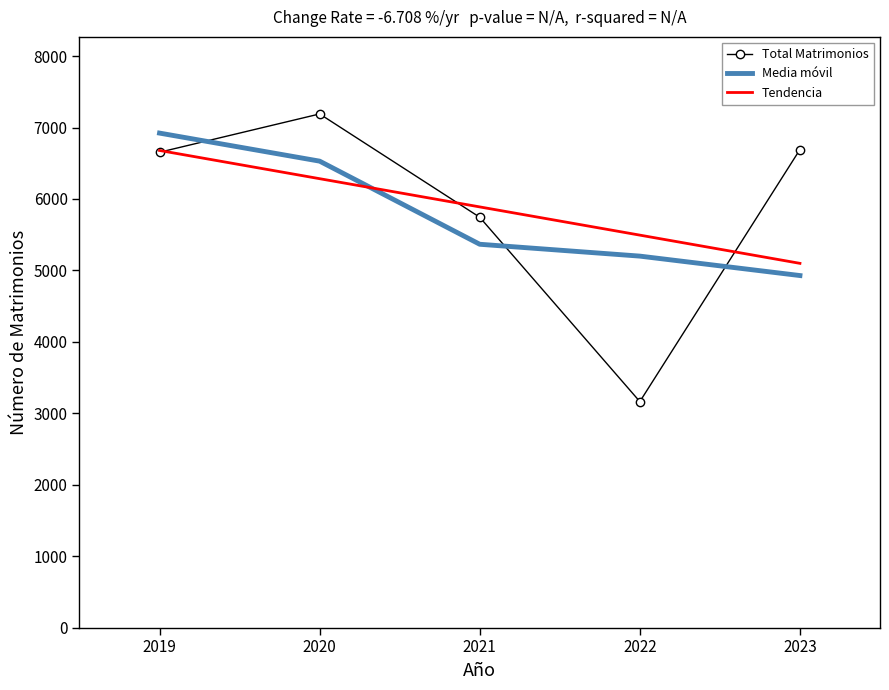

What are all the series names shown in the legend?

Total Matrimonios, Media móvil, Tendencia